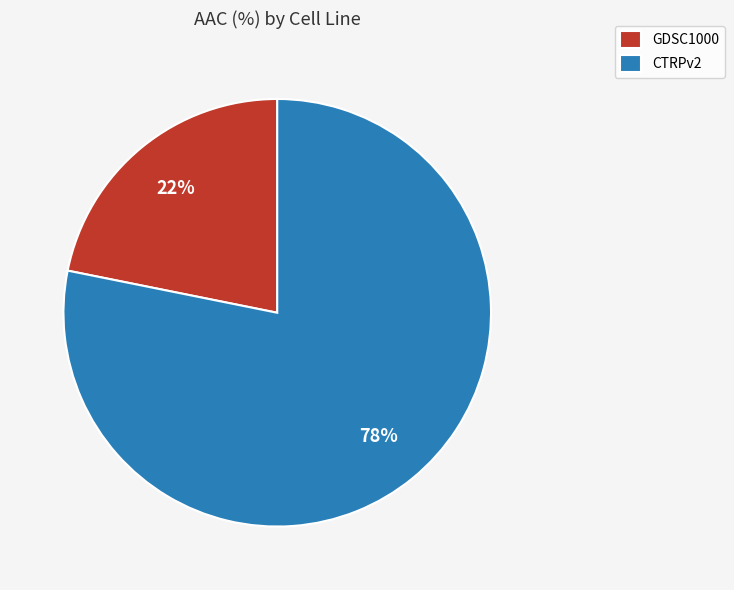

Do GDSC1000 and CTRPv2 together represent more than half of the pie?

Yes